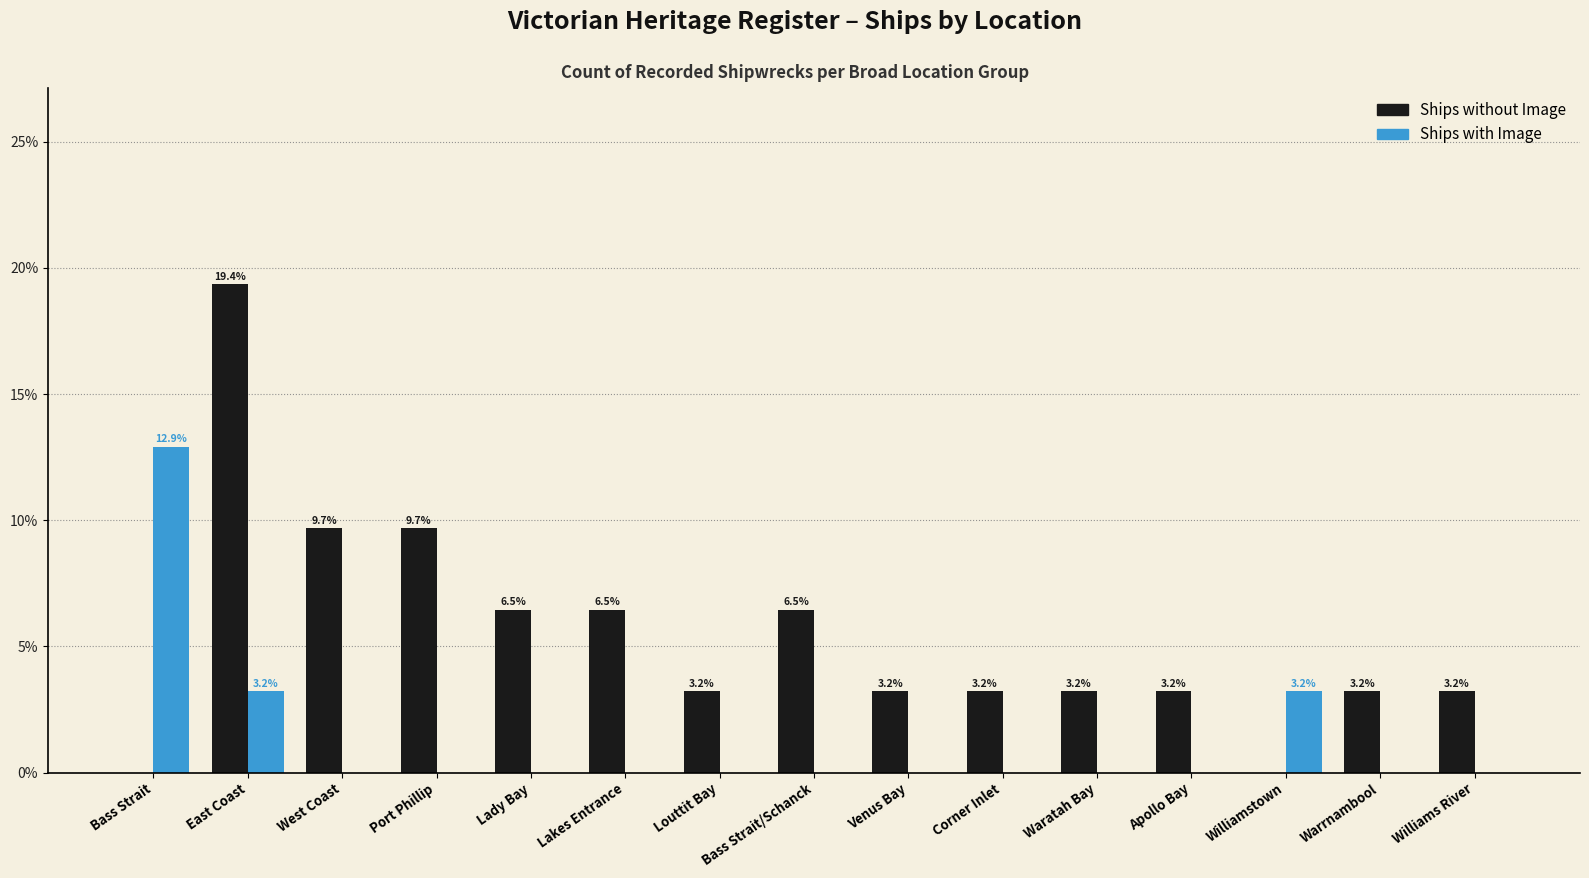

What is the total value across all series at Williams River?

3.2